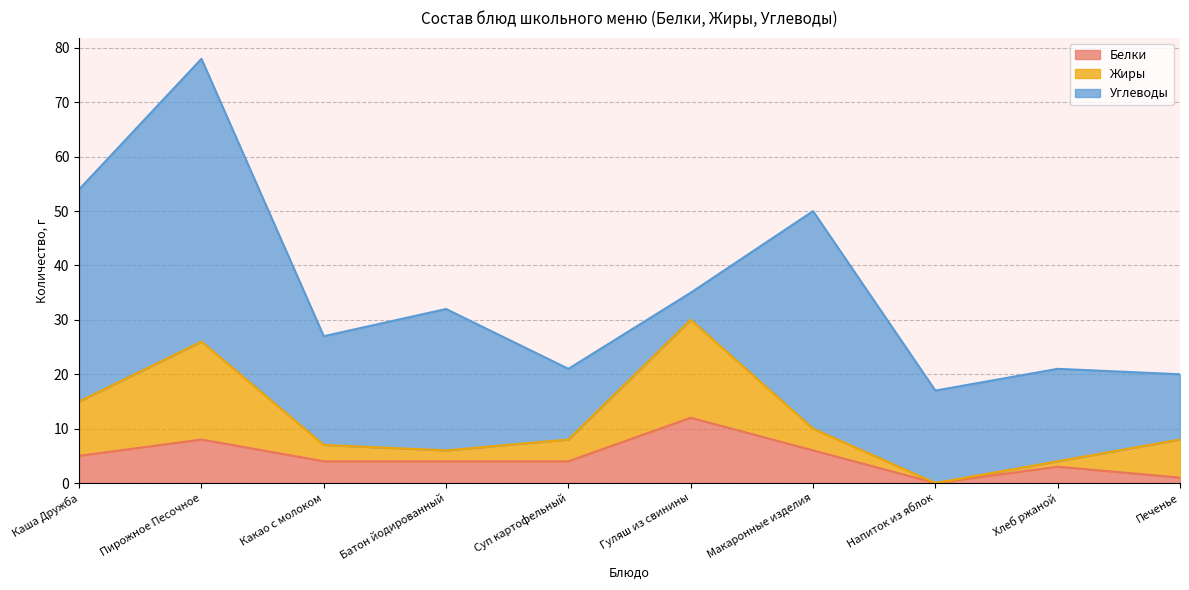

Which label corresponds to the largest value in the chart?

Пирожное Песочное